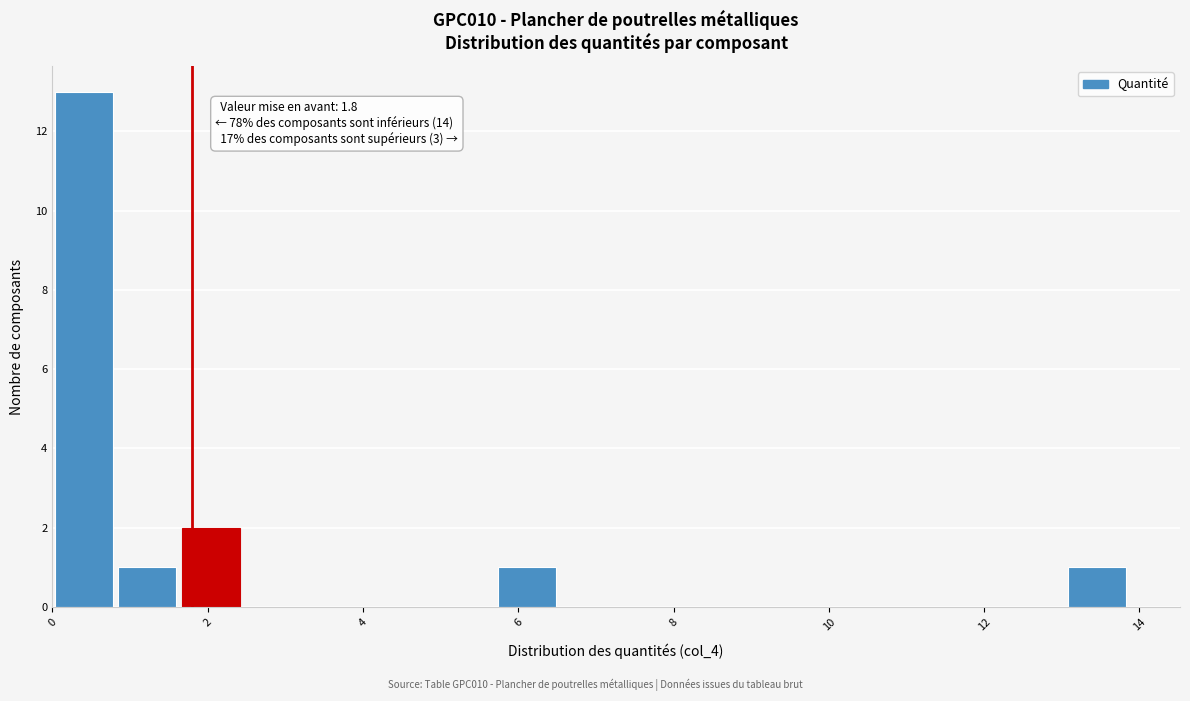

Which range on the x-axis has the tallest bar?

0.0 to 0.8